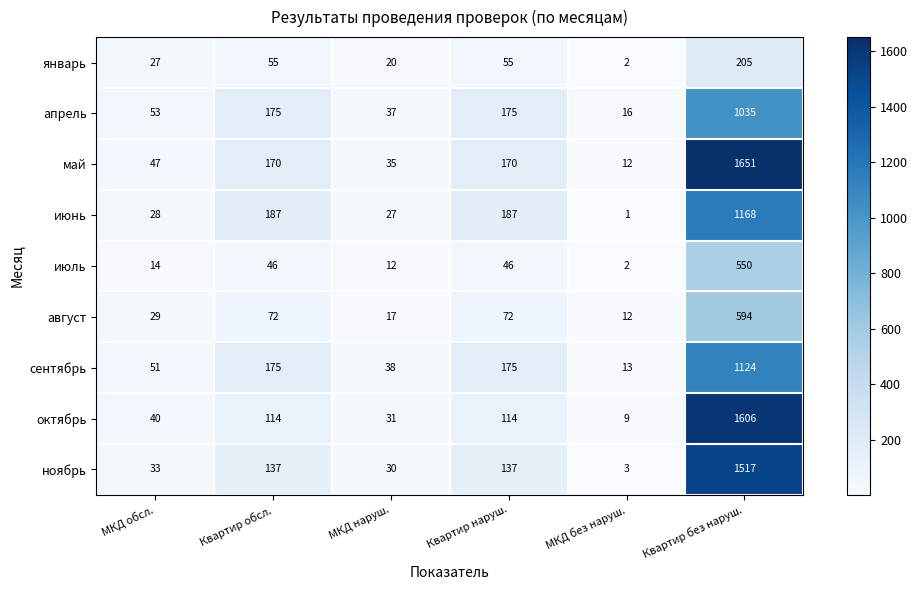

Rank the series by their maximum value, from lowest to highest.

январь, июль, август, апрель, сентябрь, июнь, ноябрь, октябрь, май